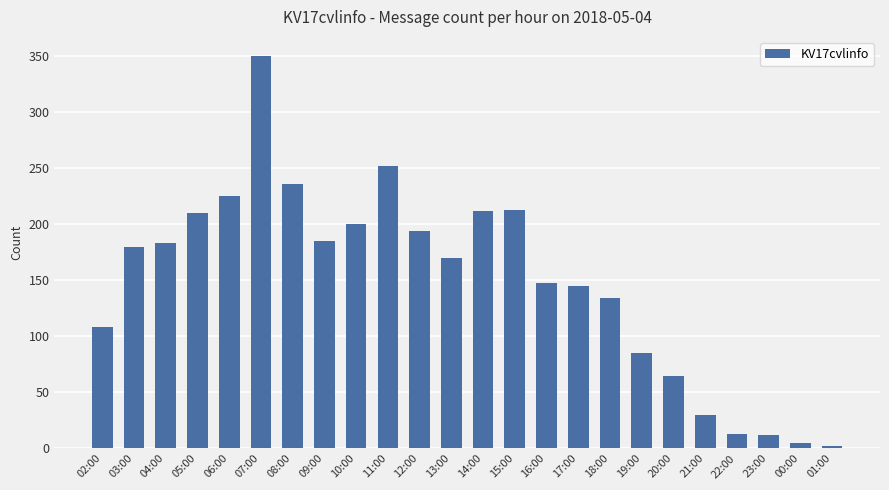

True or false: the data shows 12 at 21:00.

False